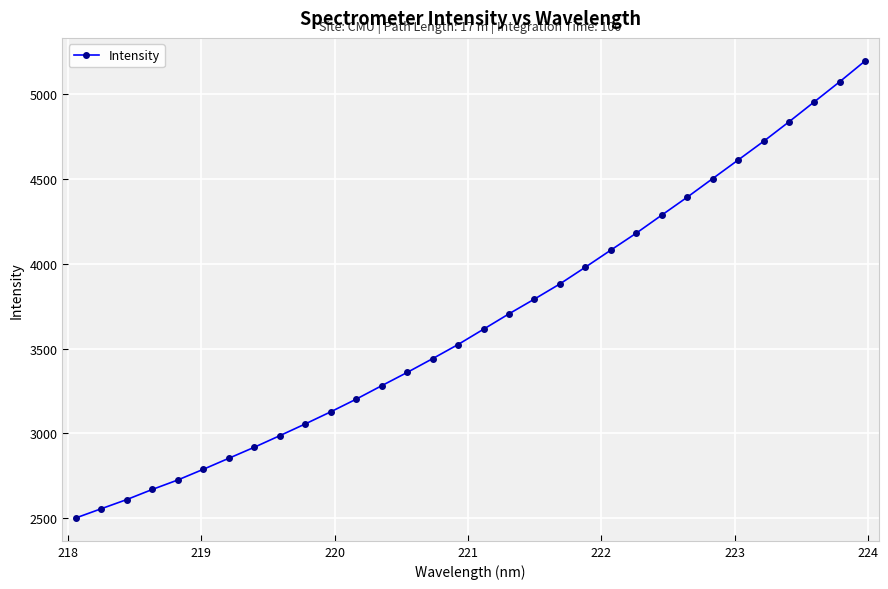

What is the value of the 28th point from the left?

4722.0